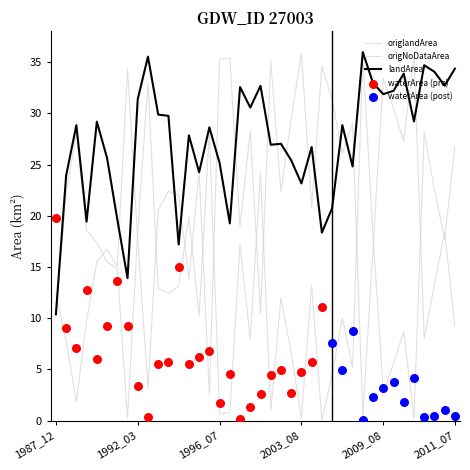

Which series has the largest total across all categories?

landArea